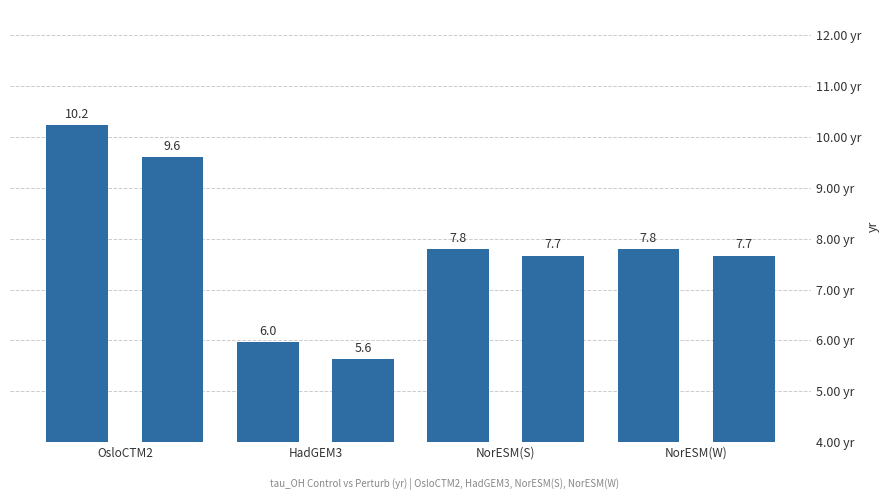

How many values are between 7 and 9?

4